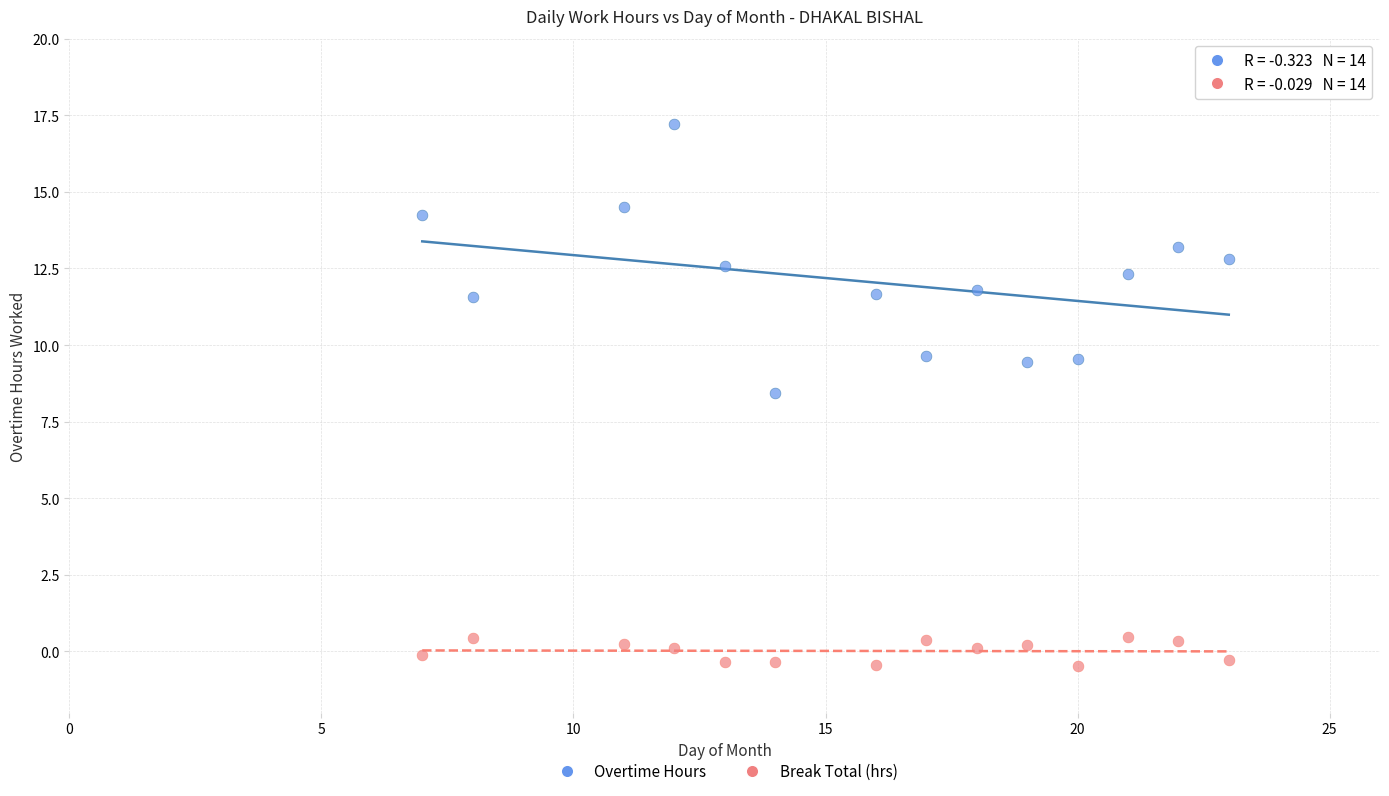

Which series has the largest Y range (max minus min)?

Overtime Hours